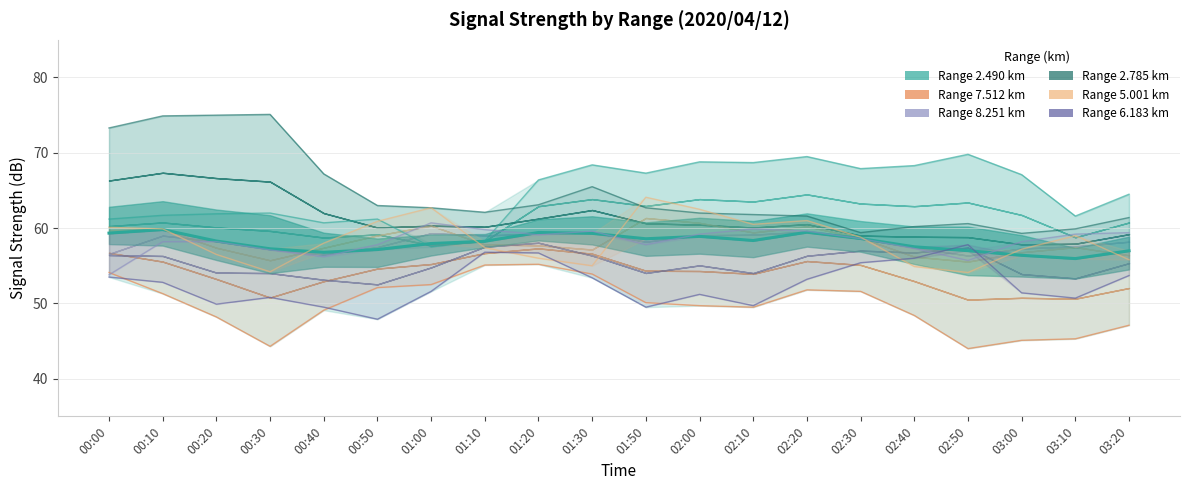

What is the sum of the 8.251 values at 01:10 and 00:40?

116.0